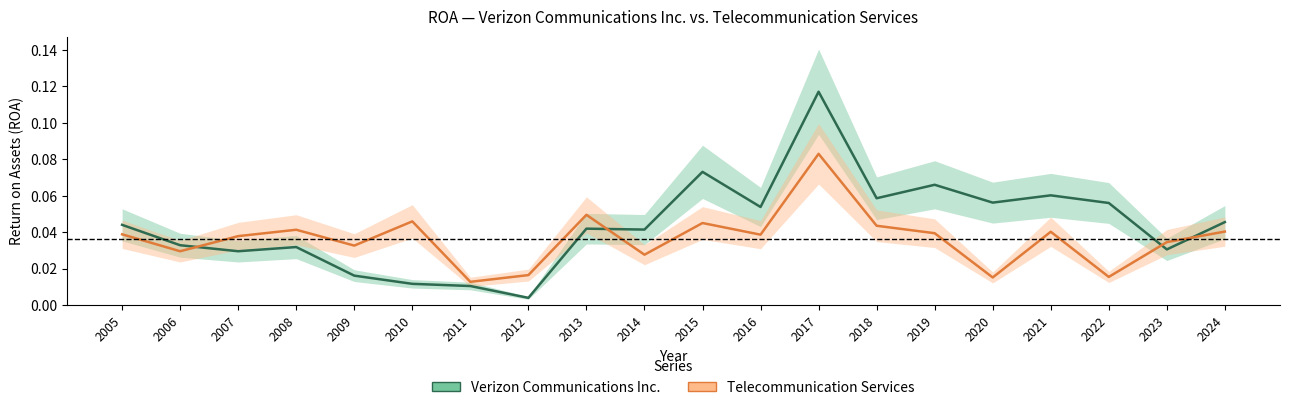

Reading right to left, list all the values displayed in this chart.

Verizon Communications Inc.: 2024=0.0	2023=0.0	2022=0.1	2021=0.1	2020=0.1	2019=0.1	2018=0.1	2017=0.1	2016=0.1	2015=0.1	2014=0.0	2013=0.0	2012=0.0	2011=0.0	2010=0.0	2009=0.0	2008=0.0	2007=0.0	2006=0.0	2005=0.0
Telecommunication Services: 2024=0.0	2023=0.0	2022=0.0	2021=0.0	2020=0.0	2019=0.0	2018=0.0	2017=0.1	2016=0.0	2015=0.0	2014=0.0	2013=0.0	2012=0.0	2011=0.0	2010=0.0	2009=0.0	2008=0.0	2007=0.0	2006=0.0	2005=0.0